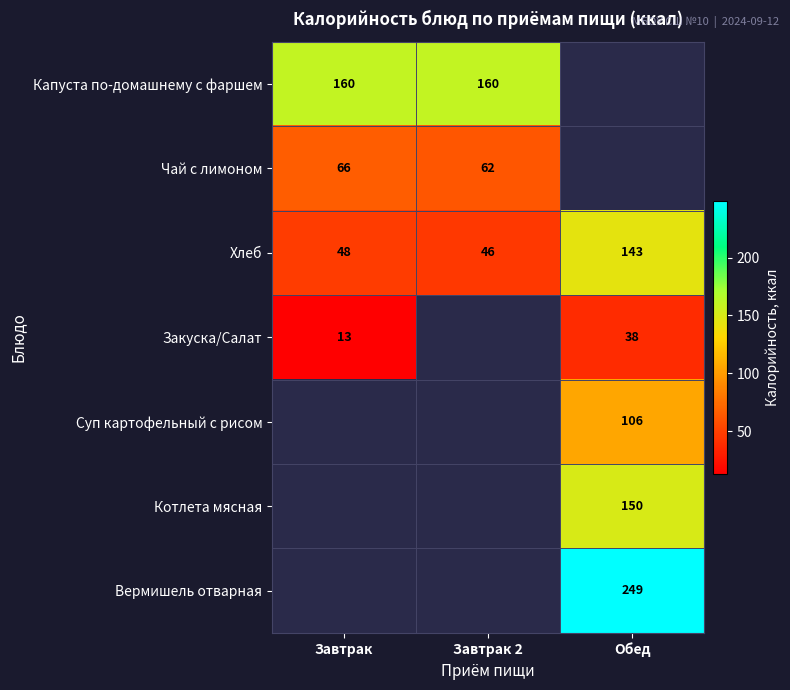

Is it true that Суп картофельный с рисом equals 30.9 at Обед?

False